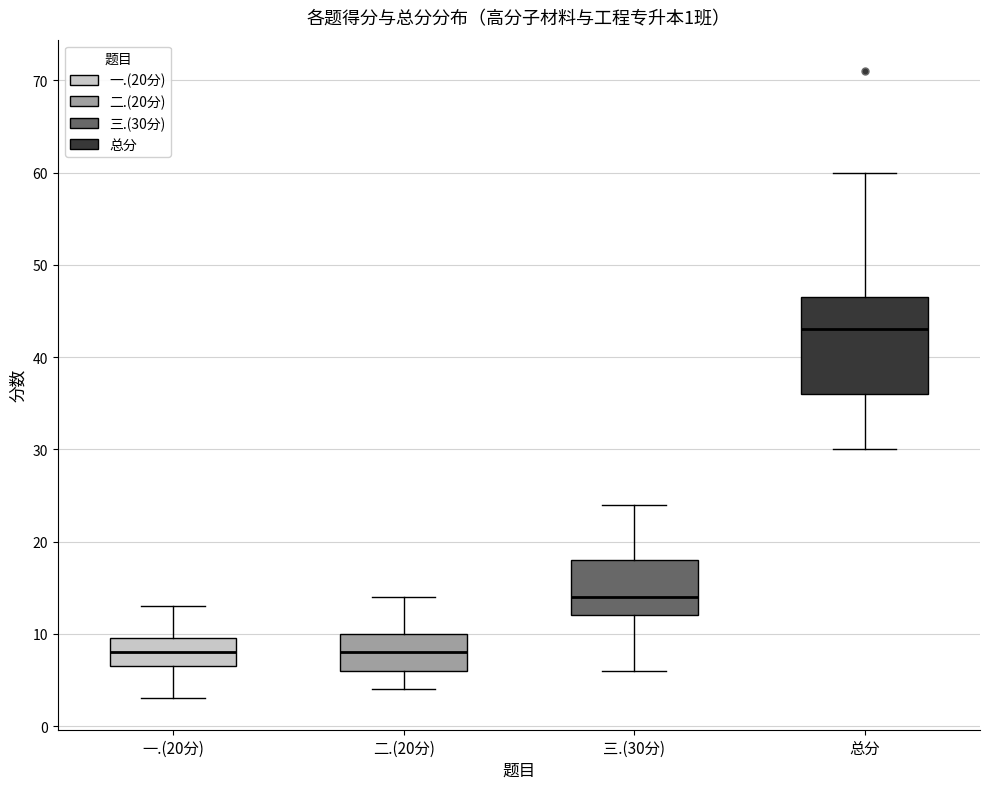

Which box has the highest median line?

总分